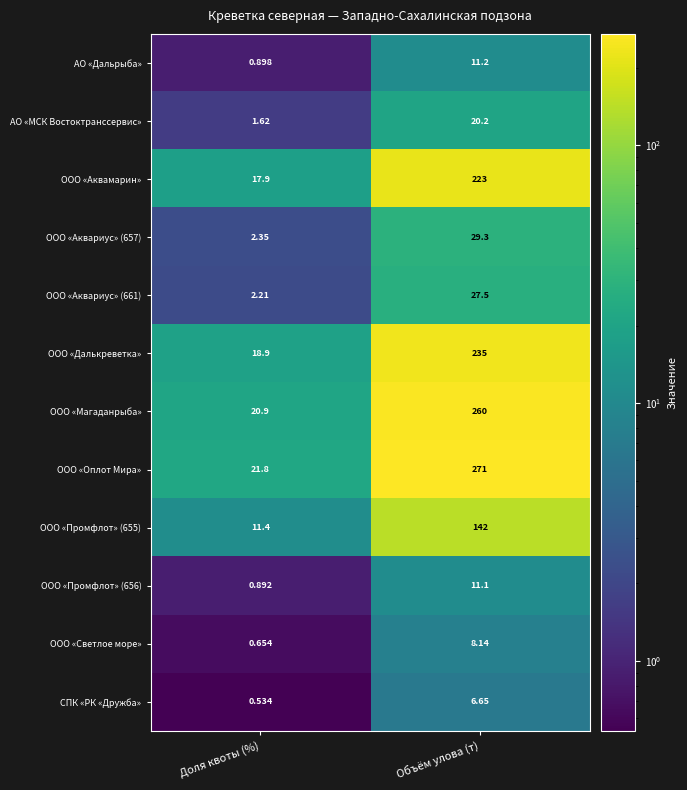

Rank the series by their maximum value, from lowest to highest.

СПК «РК «Дружба», ООО «Светлое море», ООО «Промфлот» (656), АО «Дальрыба», АО «МСК Востоктранссервис», ООО «Аквариус» (661), ООО «Аквариус» (657), ООО «Промфлот» (655), ООО «Аквамарин», ООО «Далькреветка», ООО «Магаданрыба», ООО «Оплот Мира»